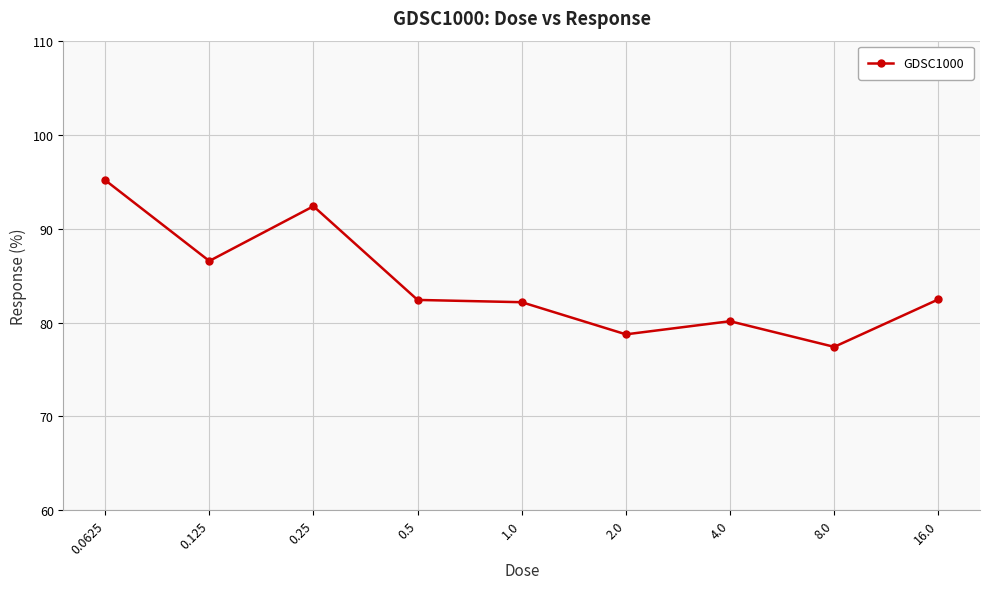

What is the value of the 6th point from the left?

78.7